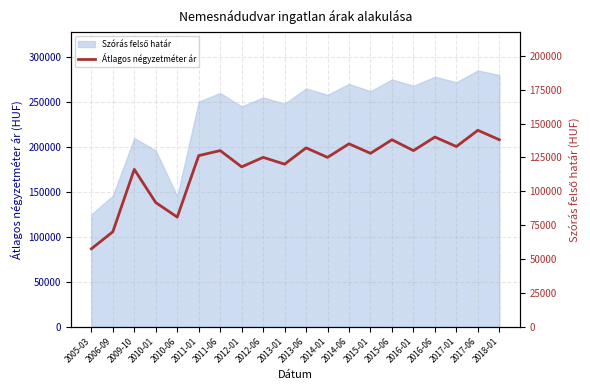

What is the label of the 10th point from the right?

2013-06